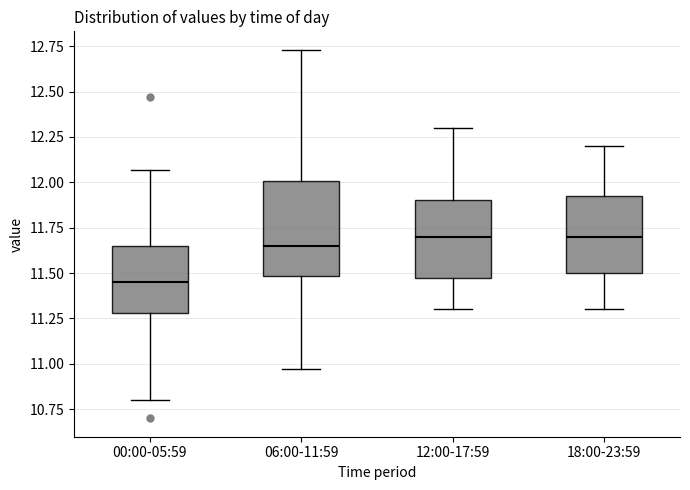

Where does the upper whisker of the box for 00:00-05:59 end on the y-axis? The values are not printed on the chart, so give them approximately, as read against the axis.

12.05